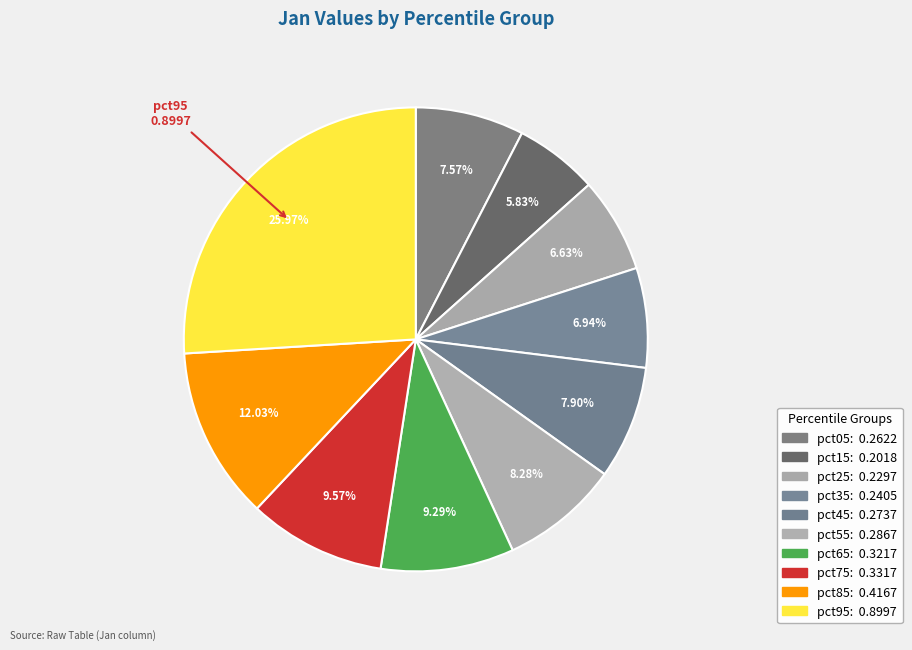

The pct05 slice represents 8% of the pie. True or false?

True